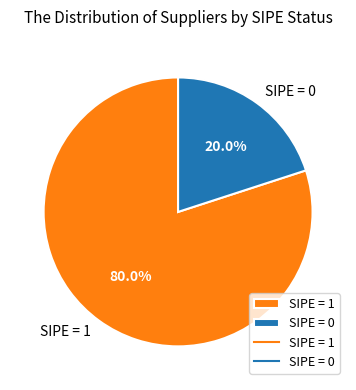

How much of the chart is everything except SIPE = 0?

80.0%